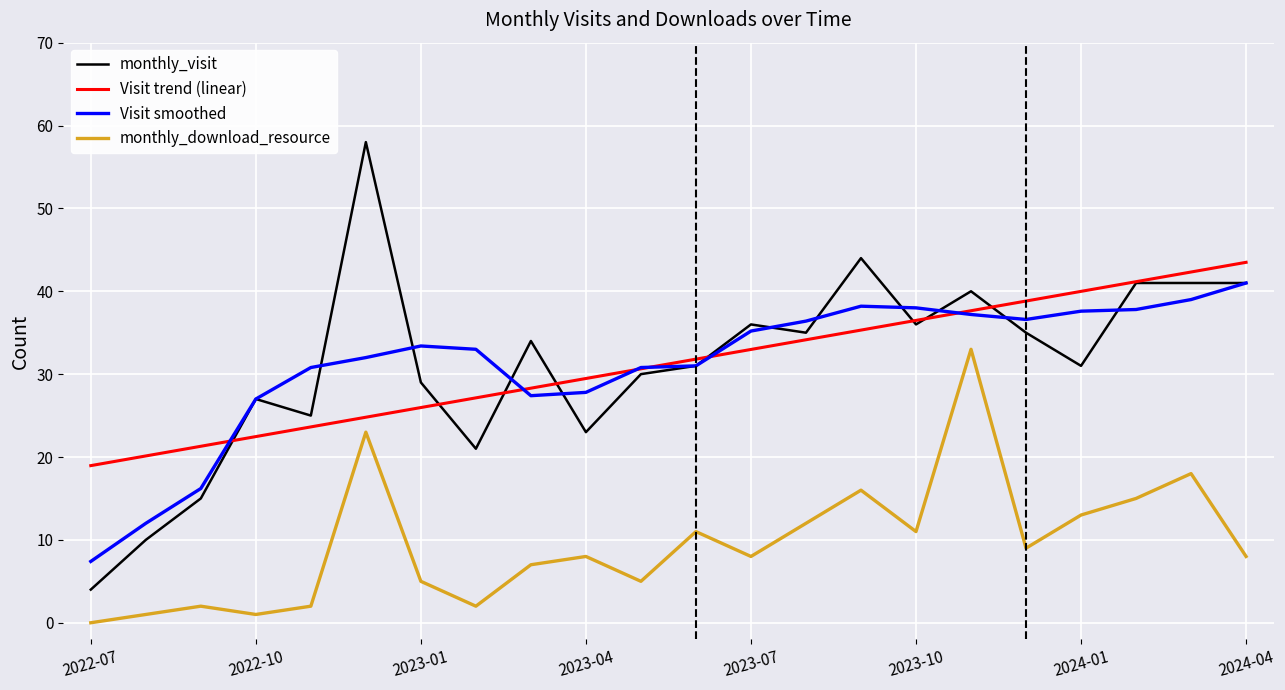

What is the average value of the Visit trend (linear) series?

31.2